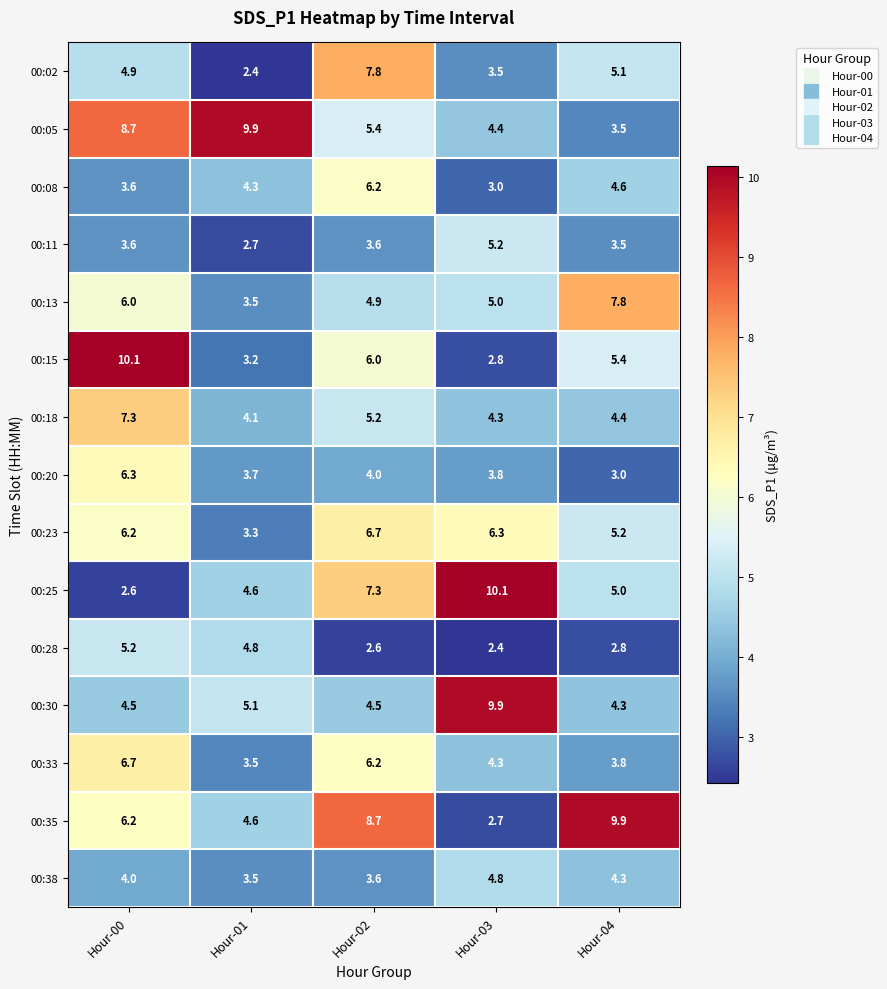

At how many categories does at least one series exceed 9?

4